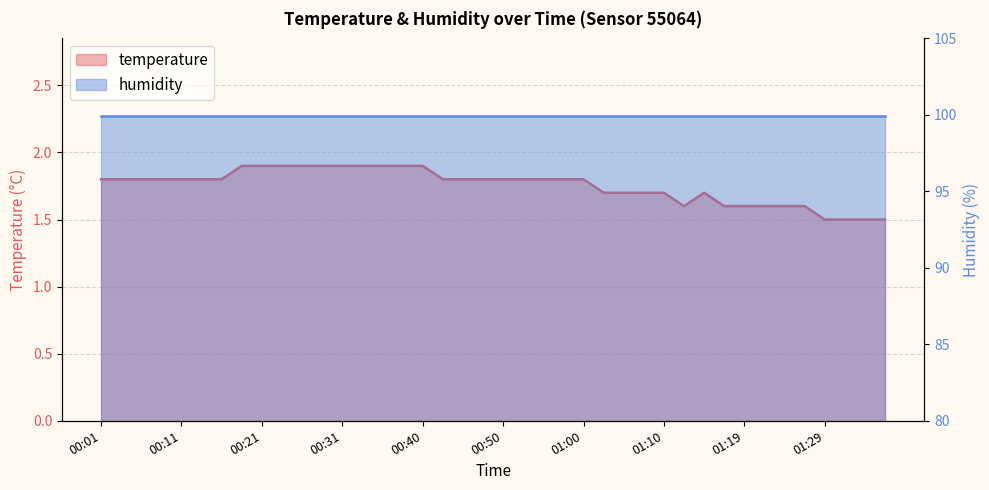

Where is the first local maximum?

01:14